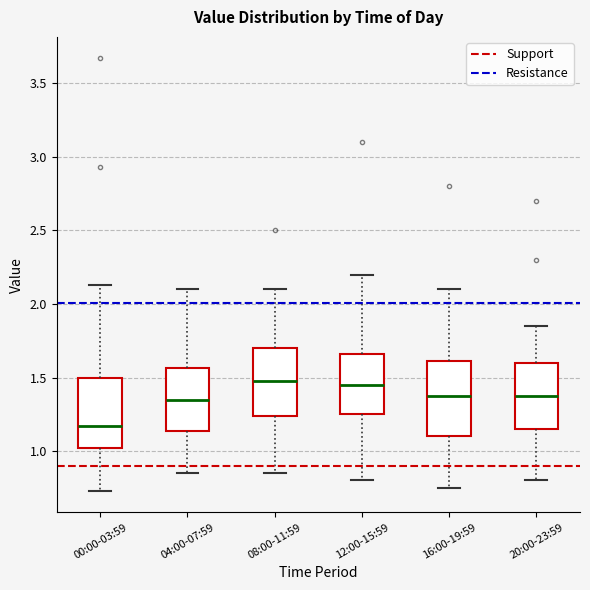

Where does the median line of the box for 20:00-23:59 sit on the y-axis? The values are not printed on the chart, so give them approximately, as read against the axis.

1.40